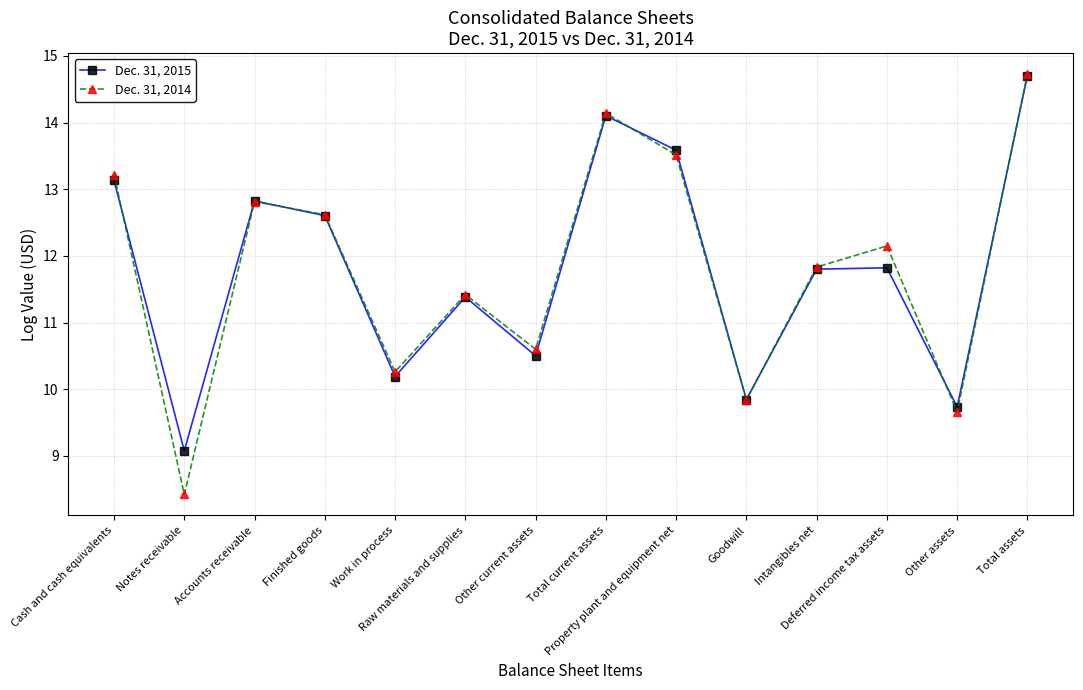

Is it true that Dec. 31, 2015 equals 11.8 at Deferred income tax assets?

True